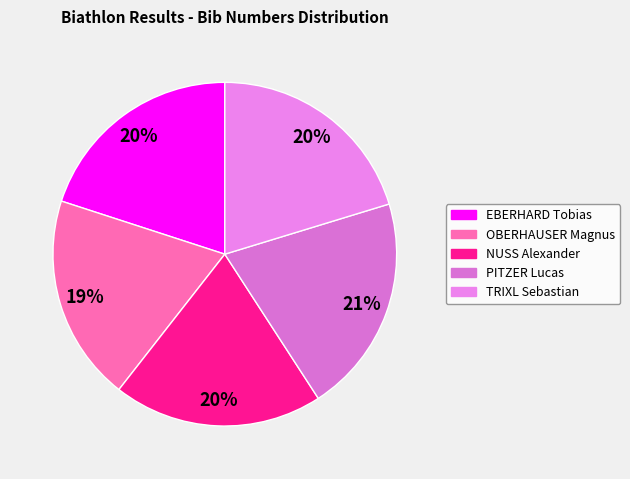

Rank the categories by value from highest to lowest.

PITZER Lucas, TRIXL Sebastian, EBERHARD Tobias, NUSS Alexander, OBERHAUSER Magnus